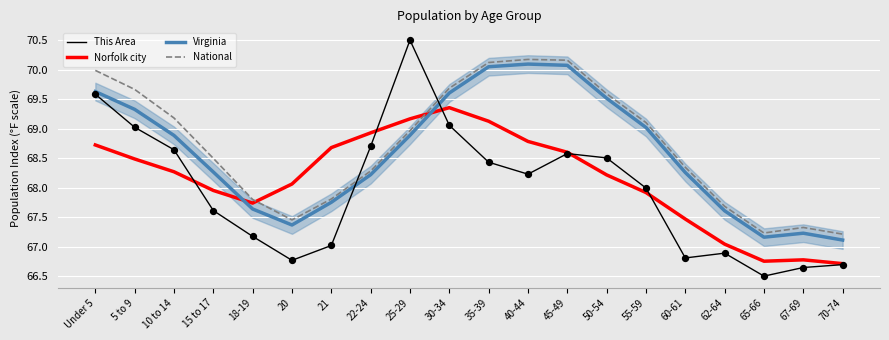

Is the value of National at Under 5 greater than the value of Norfolk city at Under 5?

Yes